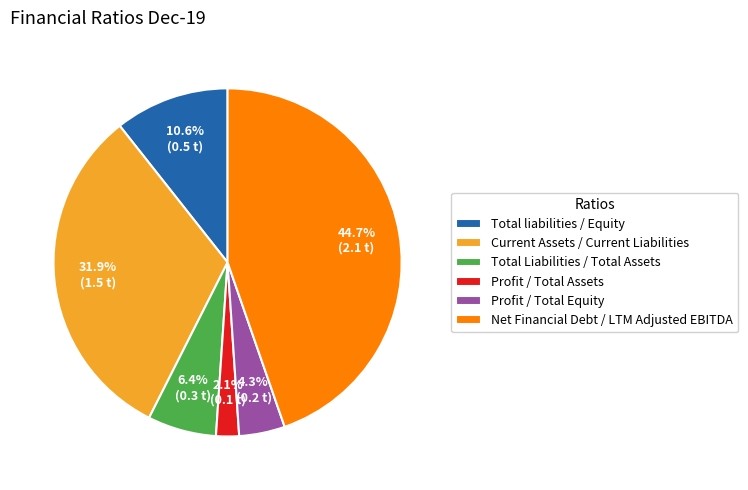

Between Profit / Total Equity and Total liabilities / Equity, which is larger?

Total liabilities / Equity